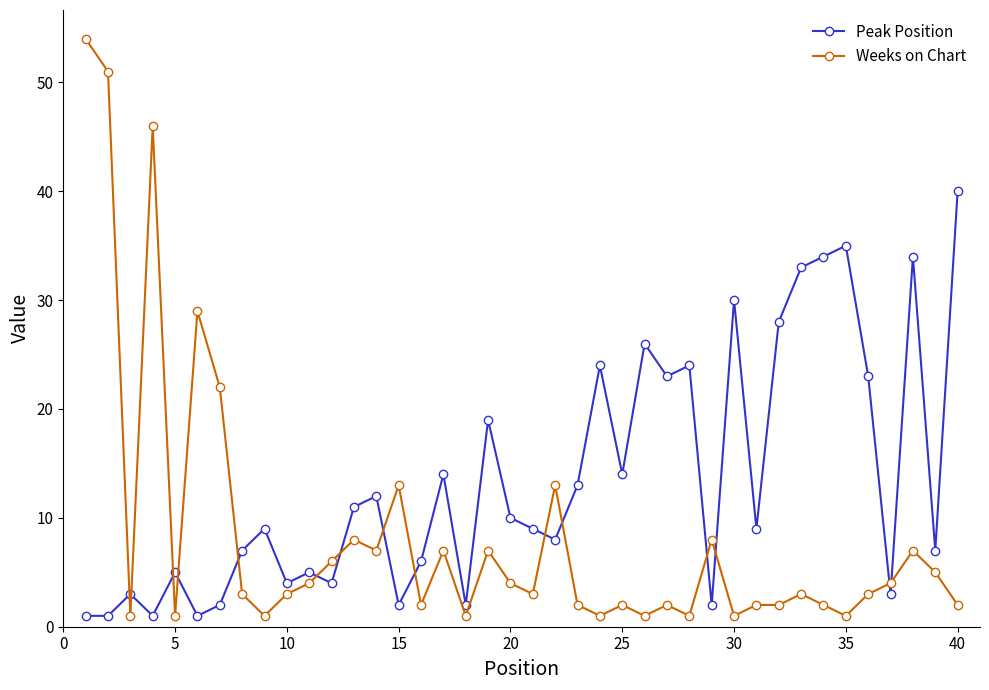

Rank the series by their average value, from highest to lowest.

Peak Position, Weeks on Chart